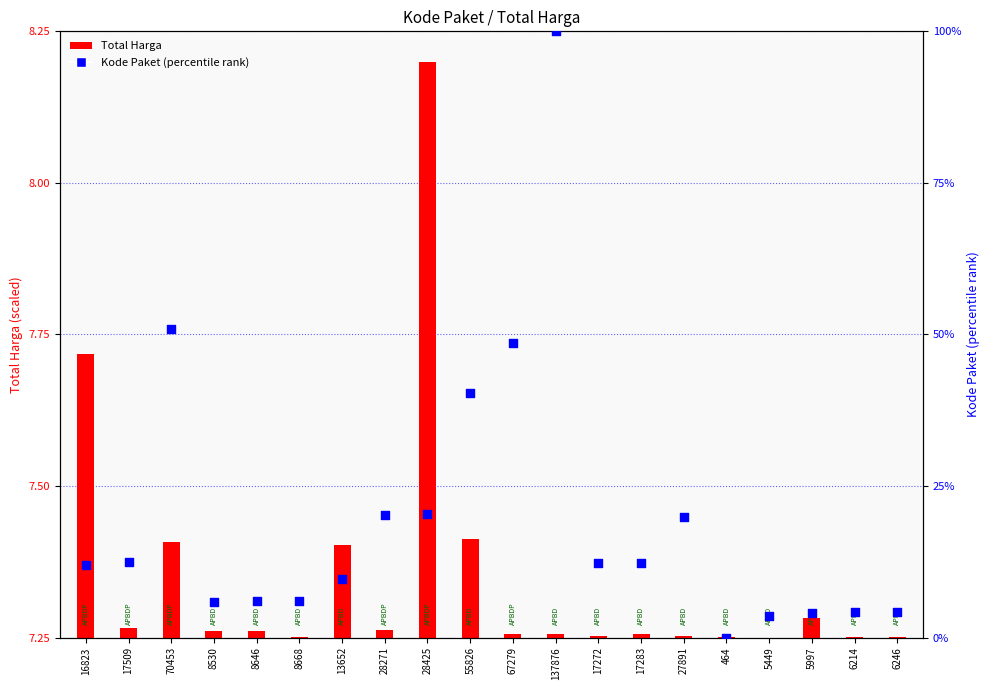

What is the change in value from 5449 to 6214?

+0.6